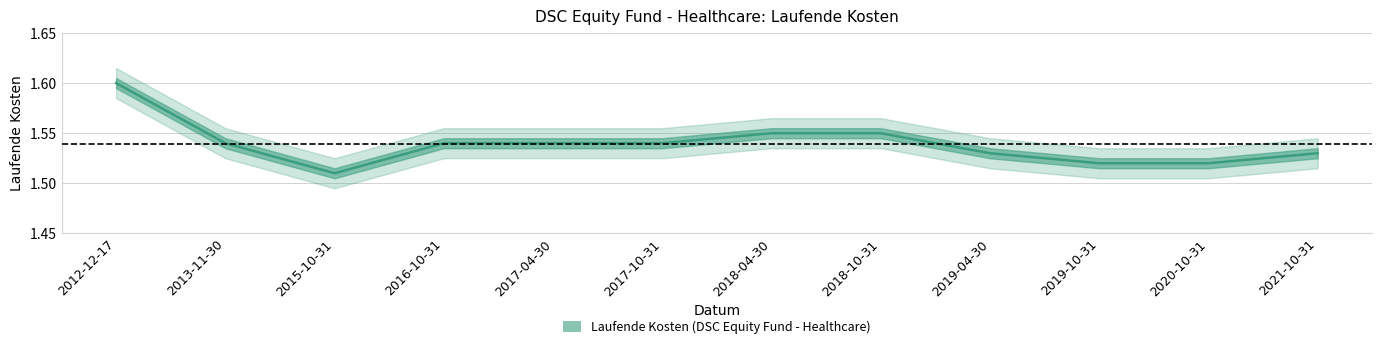

Does the chart display data point markers on the line(s)?

No